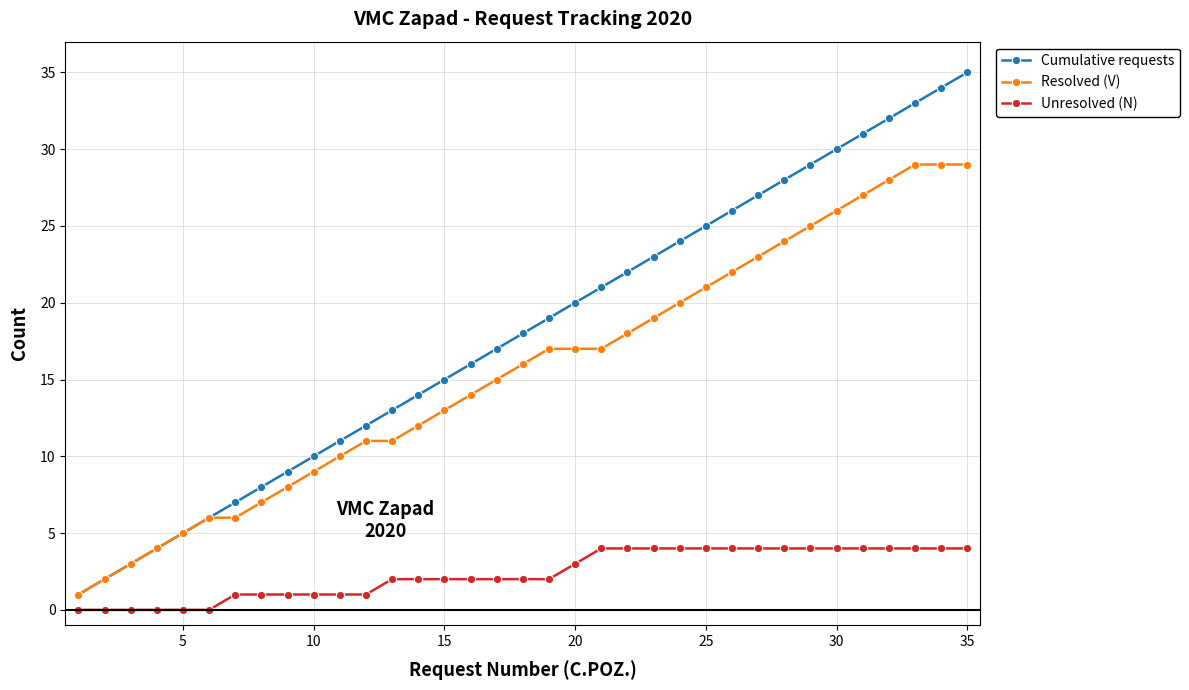

Which series has the widest spread of values?

Cumulative requests